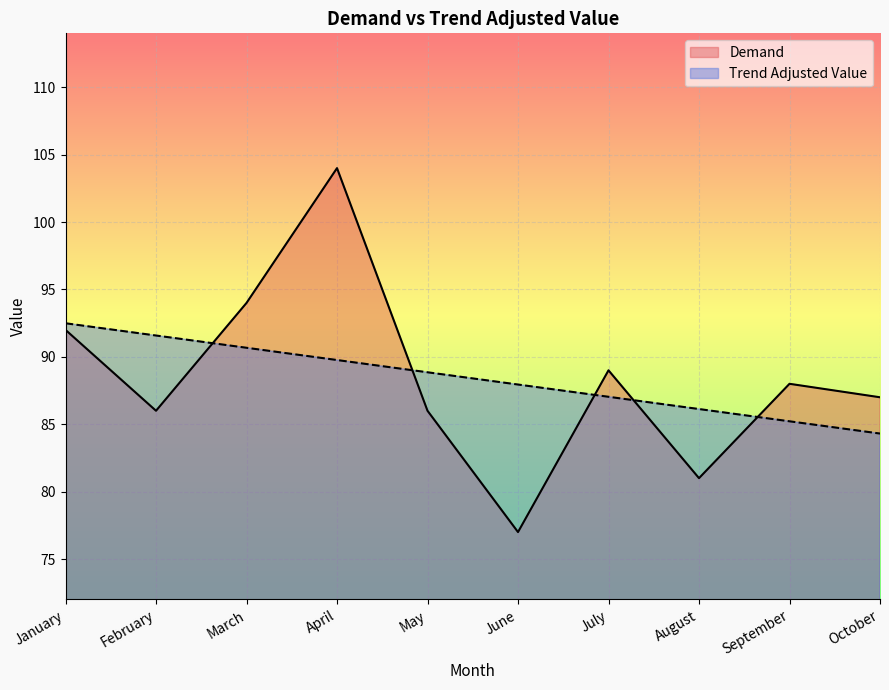

Where do Trend Adjusted Value and Demand first cross each other?

February and March